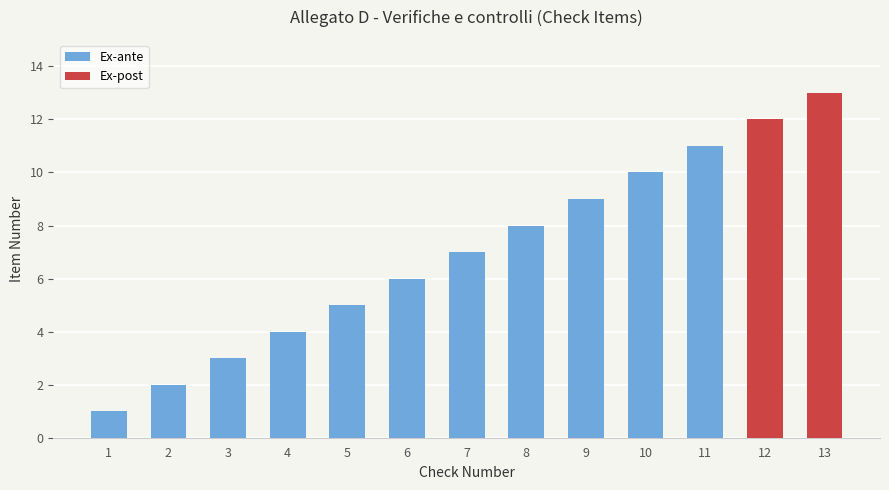

At which category does the chart reach its minimum across all series?

1